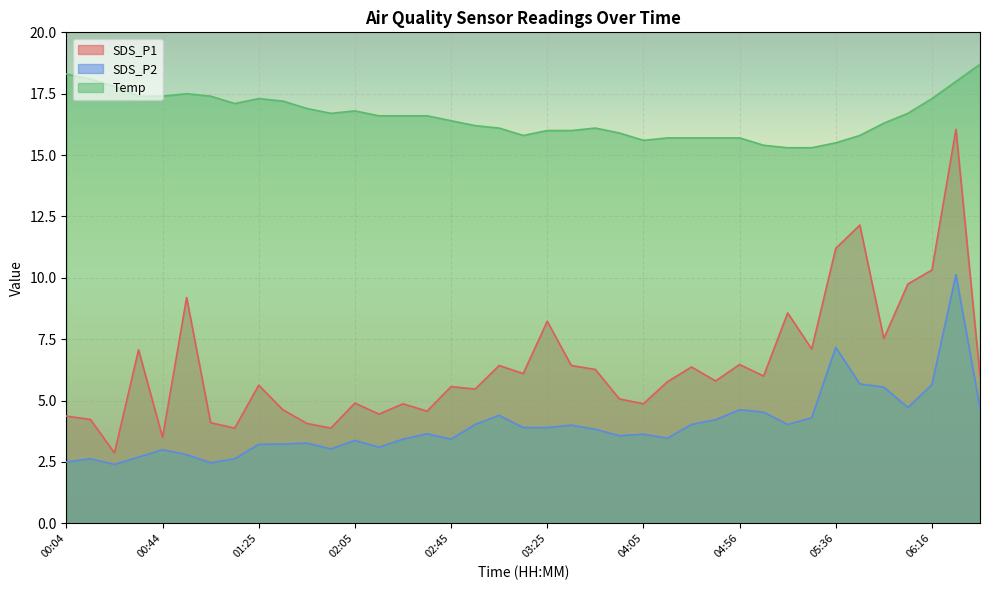

At which category does Temp reach its first local peak?

00:55